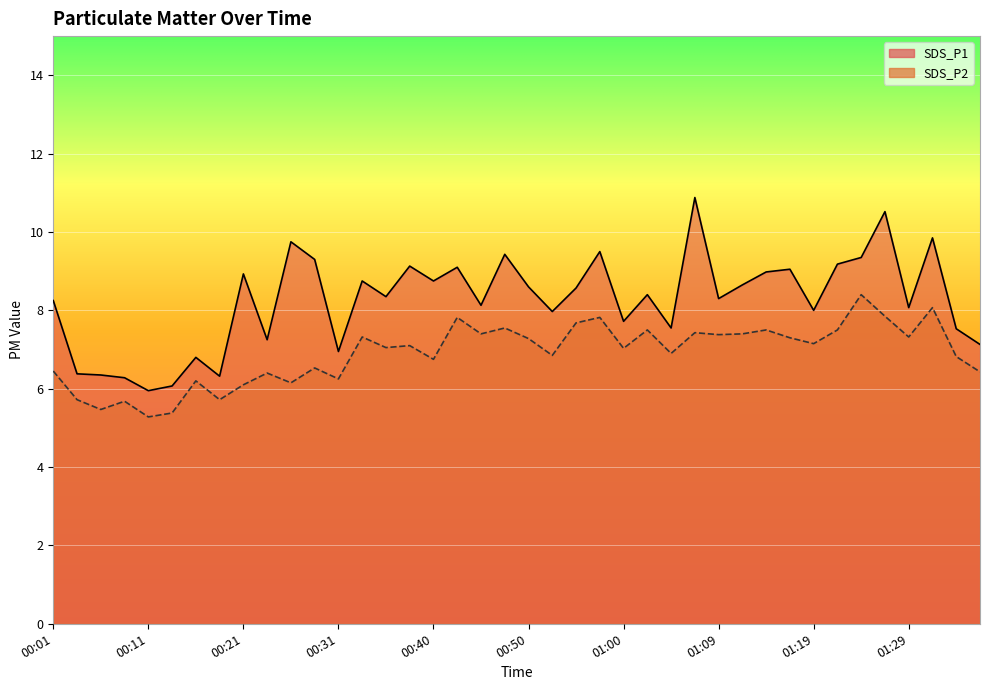

What is the value of the SDS_P1 point at the 4th from the left?

6.3